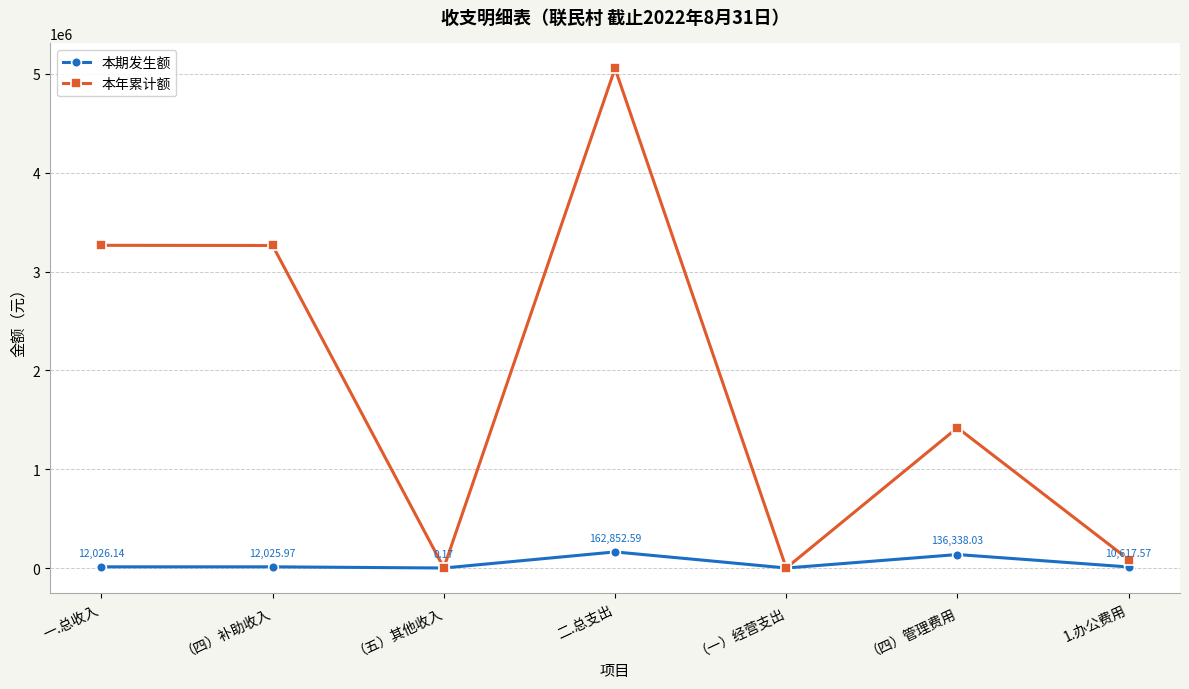

How many values in the 本年累计额 series are below 1419678?

3